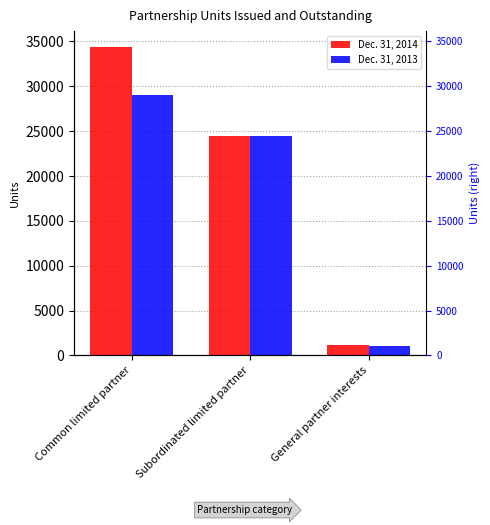

Which series changed the most between Subordinated limited partner and General partner interests?

Dec. 31, 2013